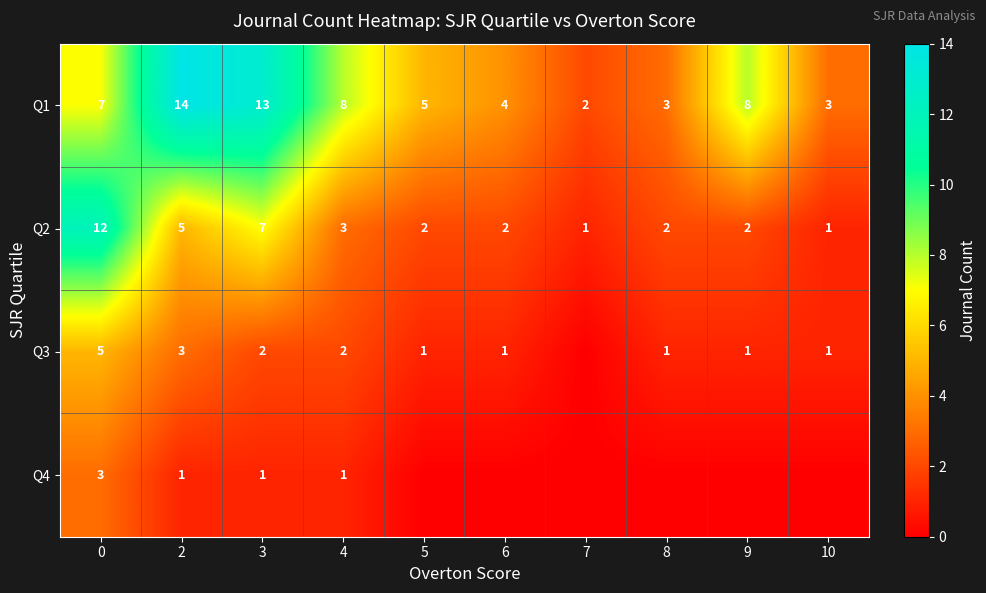

Is the value of Q3 at 2 greater than the value of Q1 at 6?

No